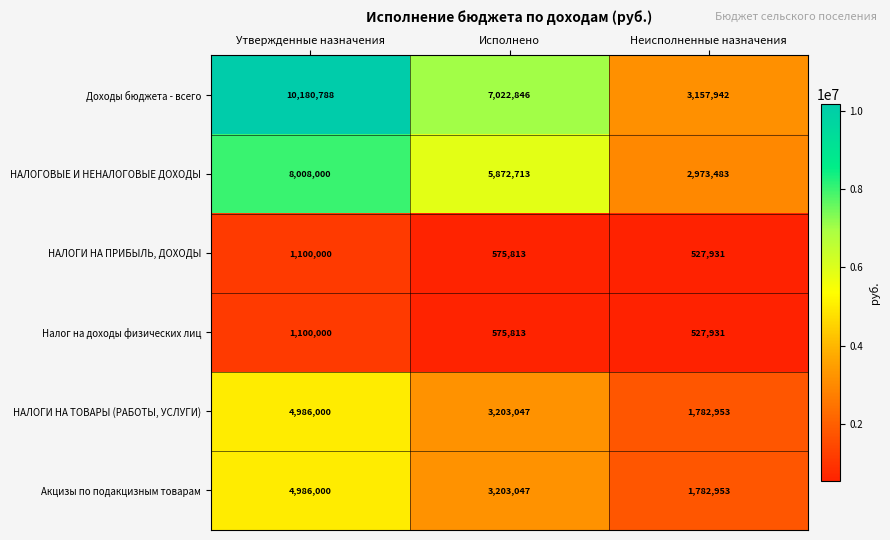

How many values in the НАЛОГИ НА ТОВАРЫ (РАБОТЫ, УСЛУГИ) series are below 3203047?

1